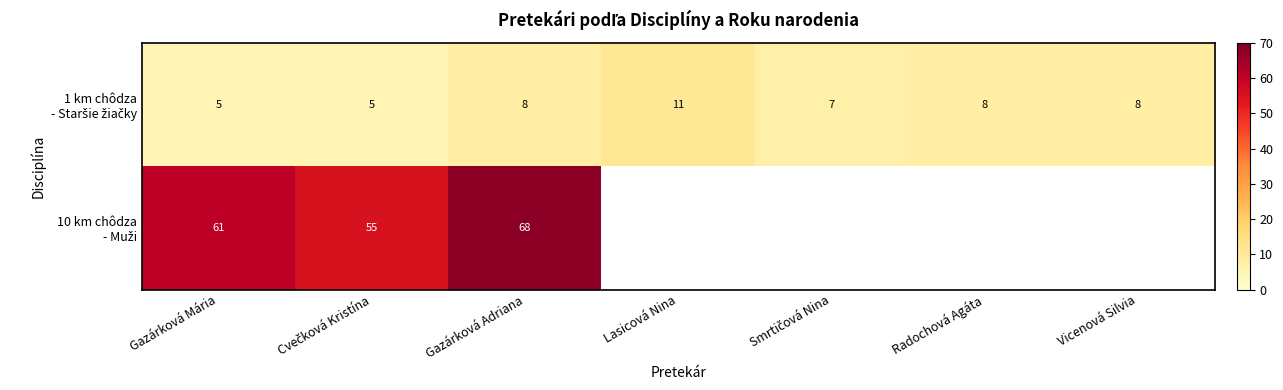

What is the total value across all series at Gazárková Adriana?

76